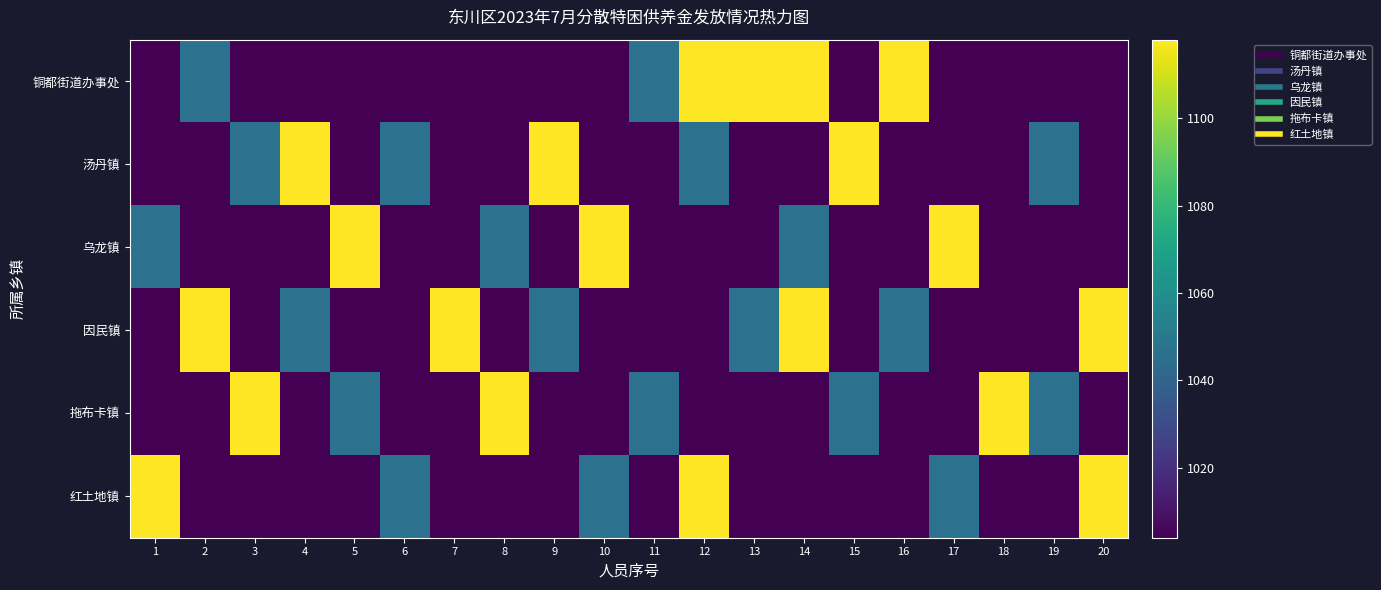

Rank the series by their maximum value, from highest to lowest.

铜都街道办事处, 汤丹镇, 乌龙镇, 因民镇, 拖布卡镇, 红土地镇